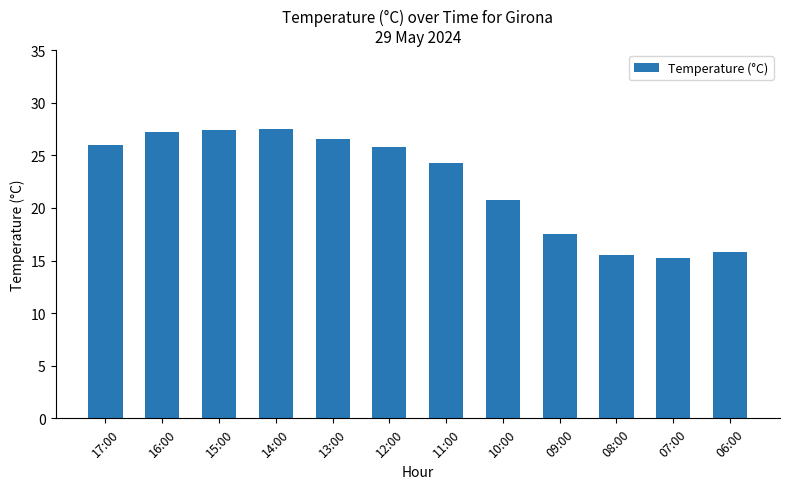

Which has a higher value, 08:00 or 13:00?

13:00